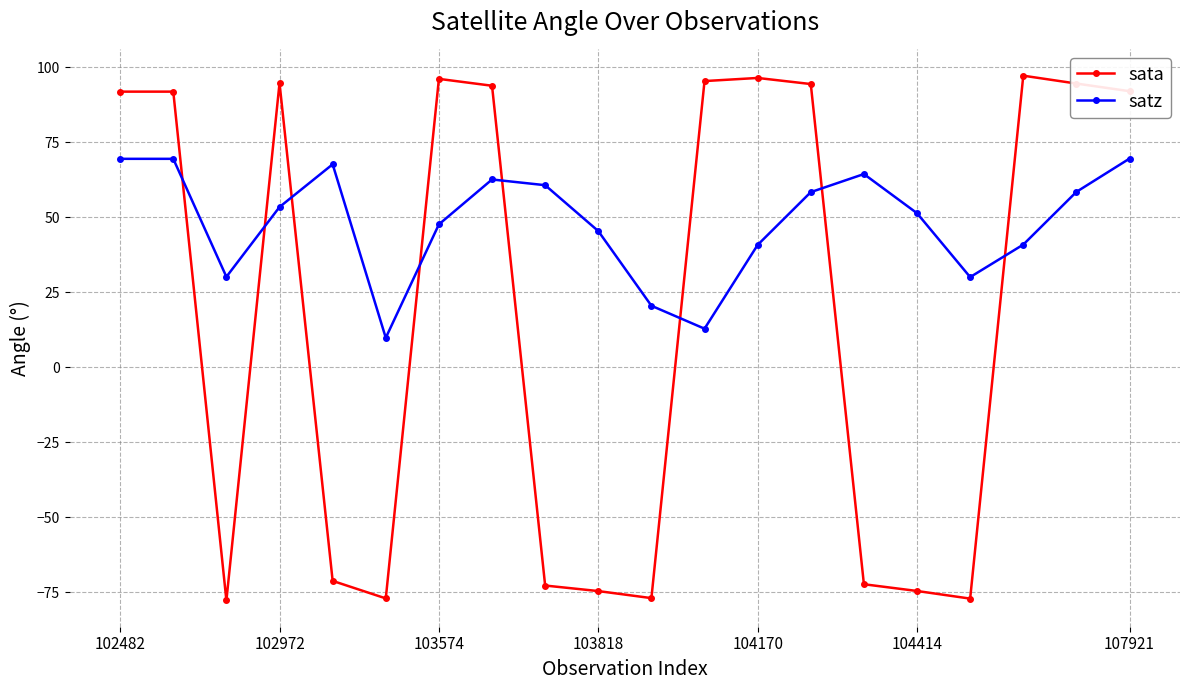

What is the sum of all sata values?

364.6